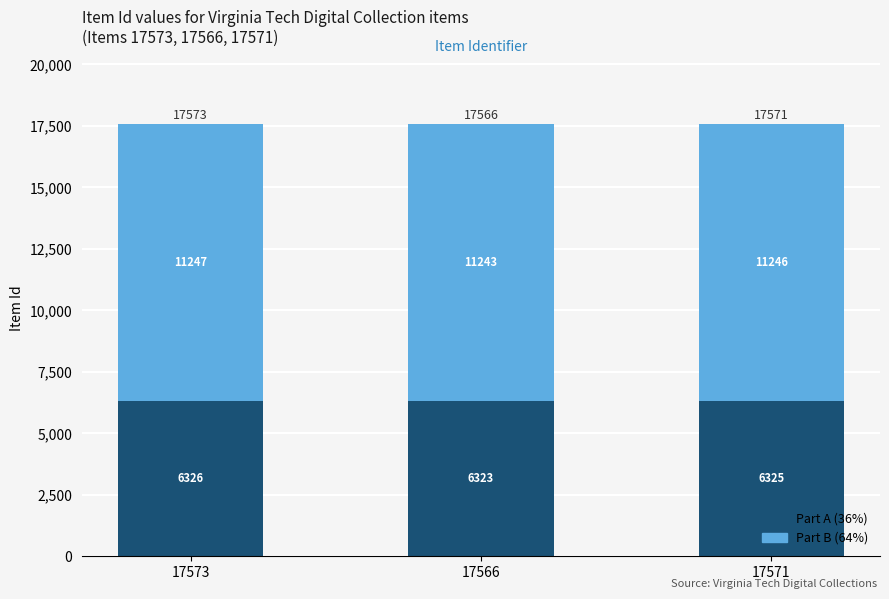

What are all the series names shown in the legend?

Part A (36%), Part B (64%)